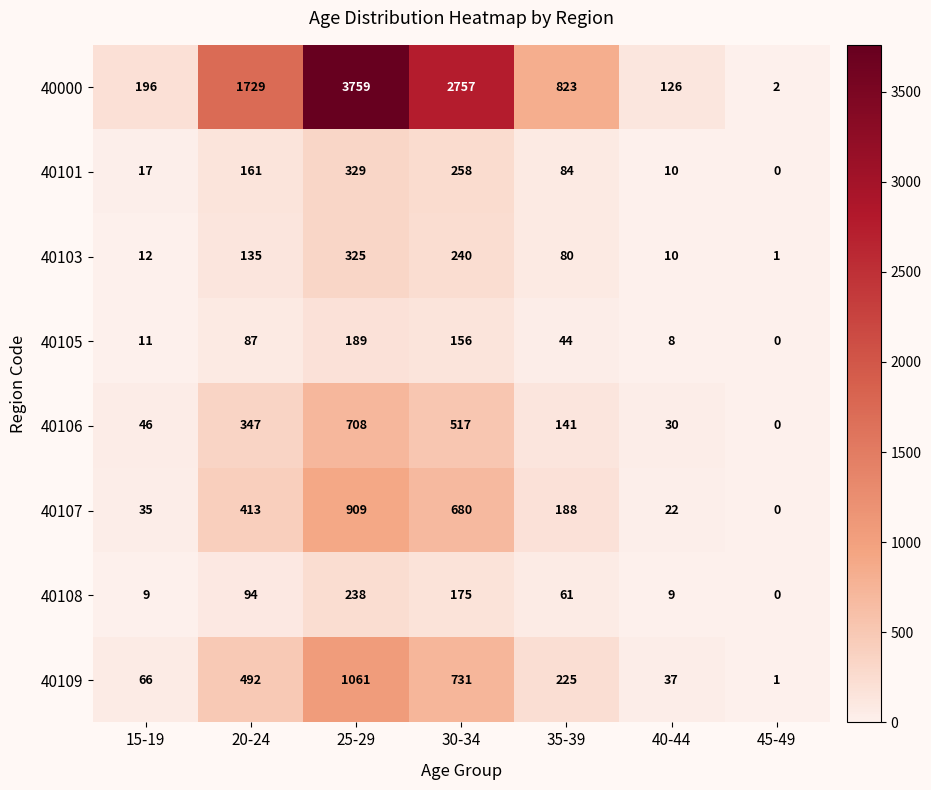

At which category is the sum across all series the highest?

25-29